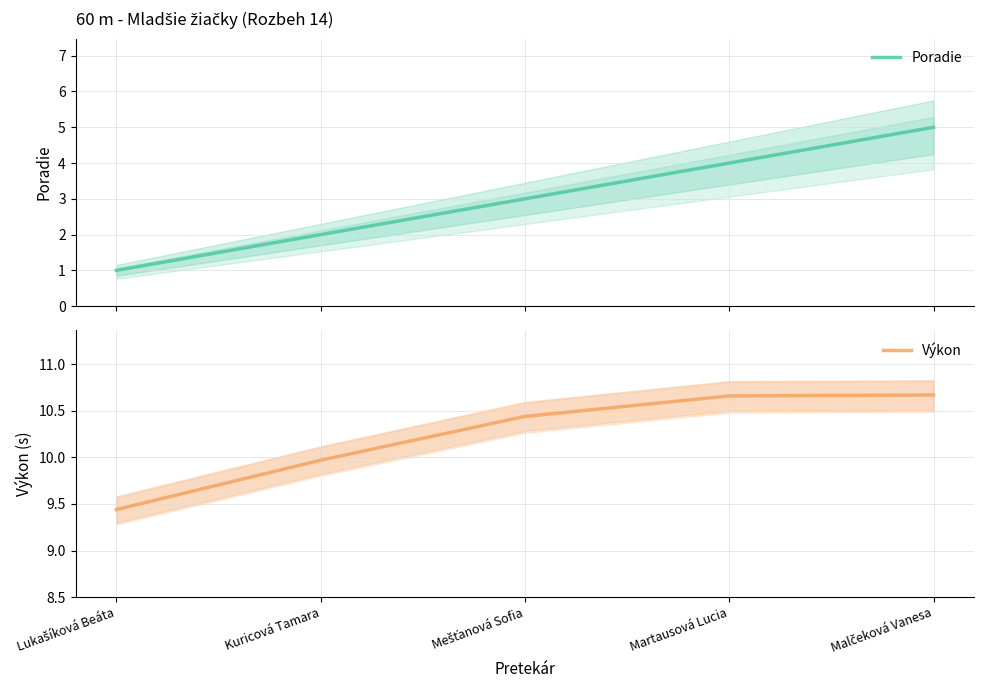

Which series has the largest total across all categories?

Výkon